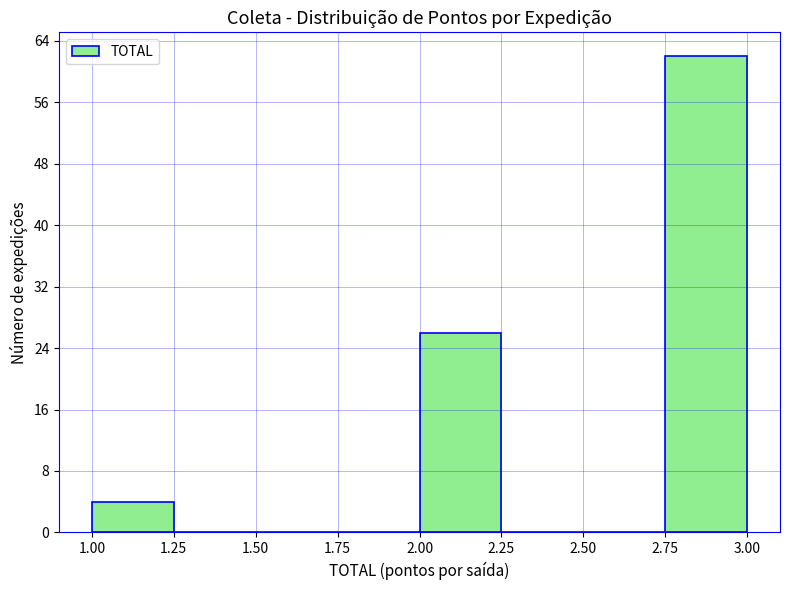

Which range on the x-axis has the tallest bar?

2.75 to 3.00